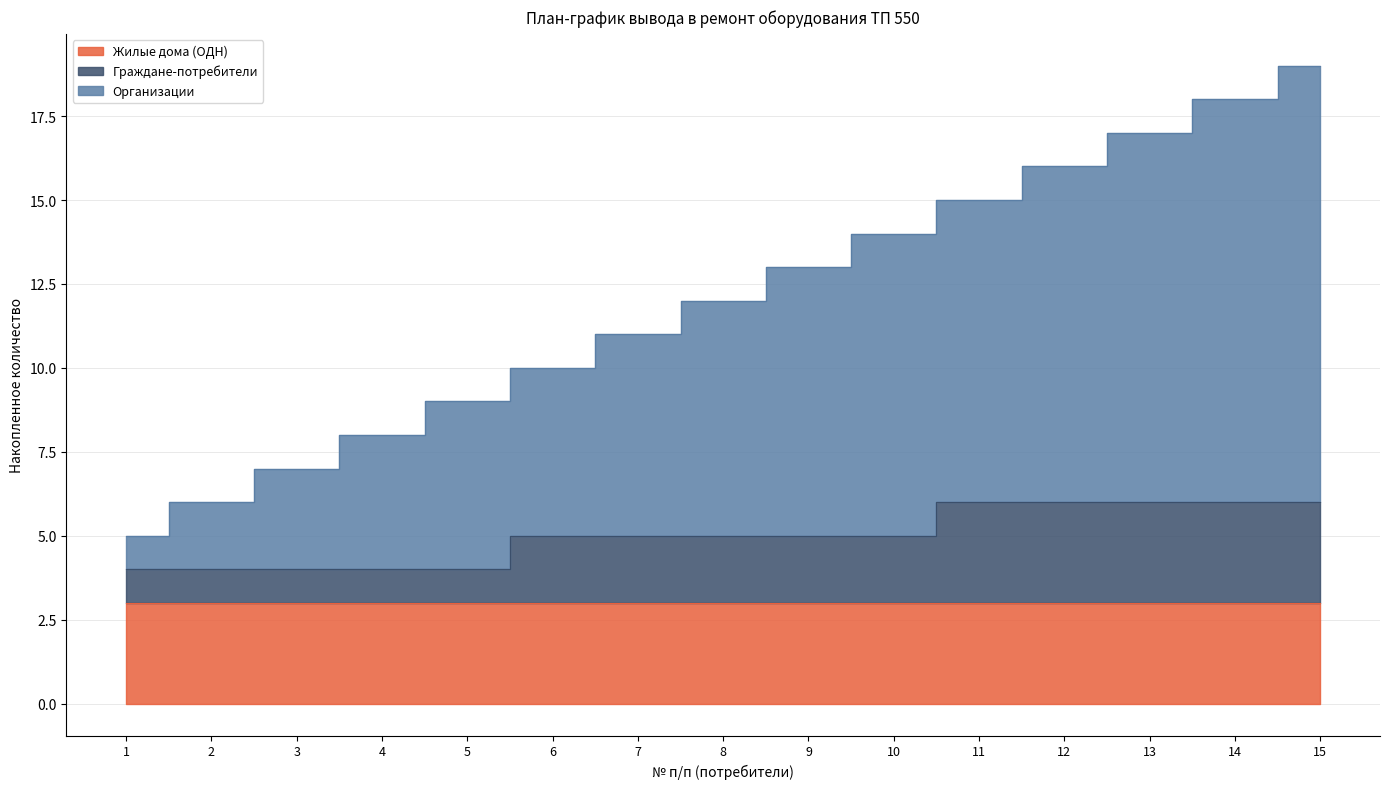

The Организации series shows 18 at 14. True or false?

True